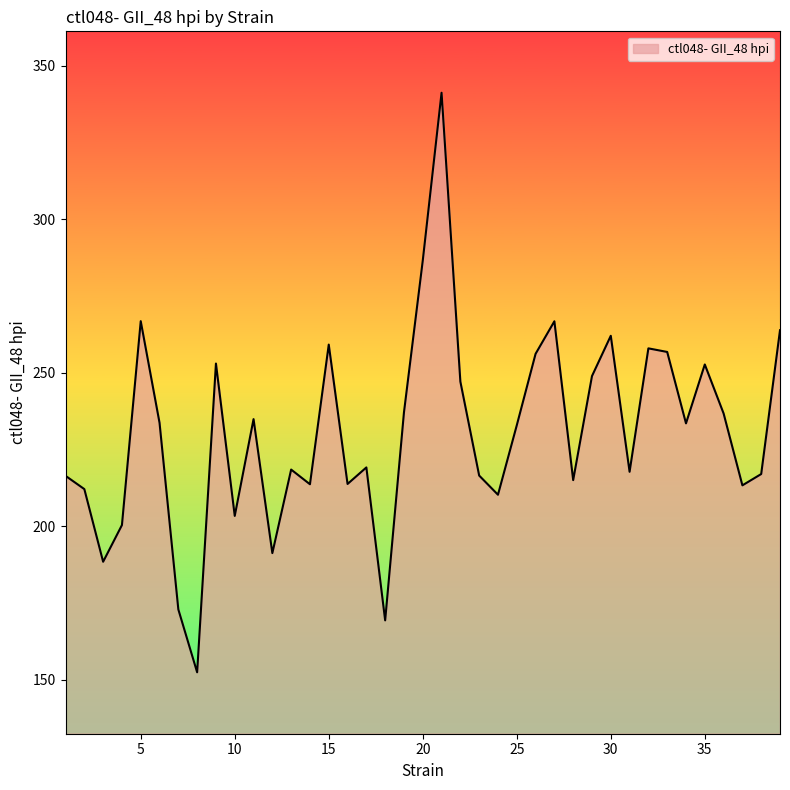

What is the maximum value shown in the chart?

341.1